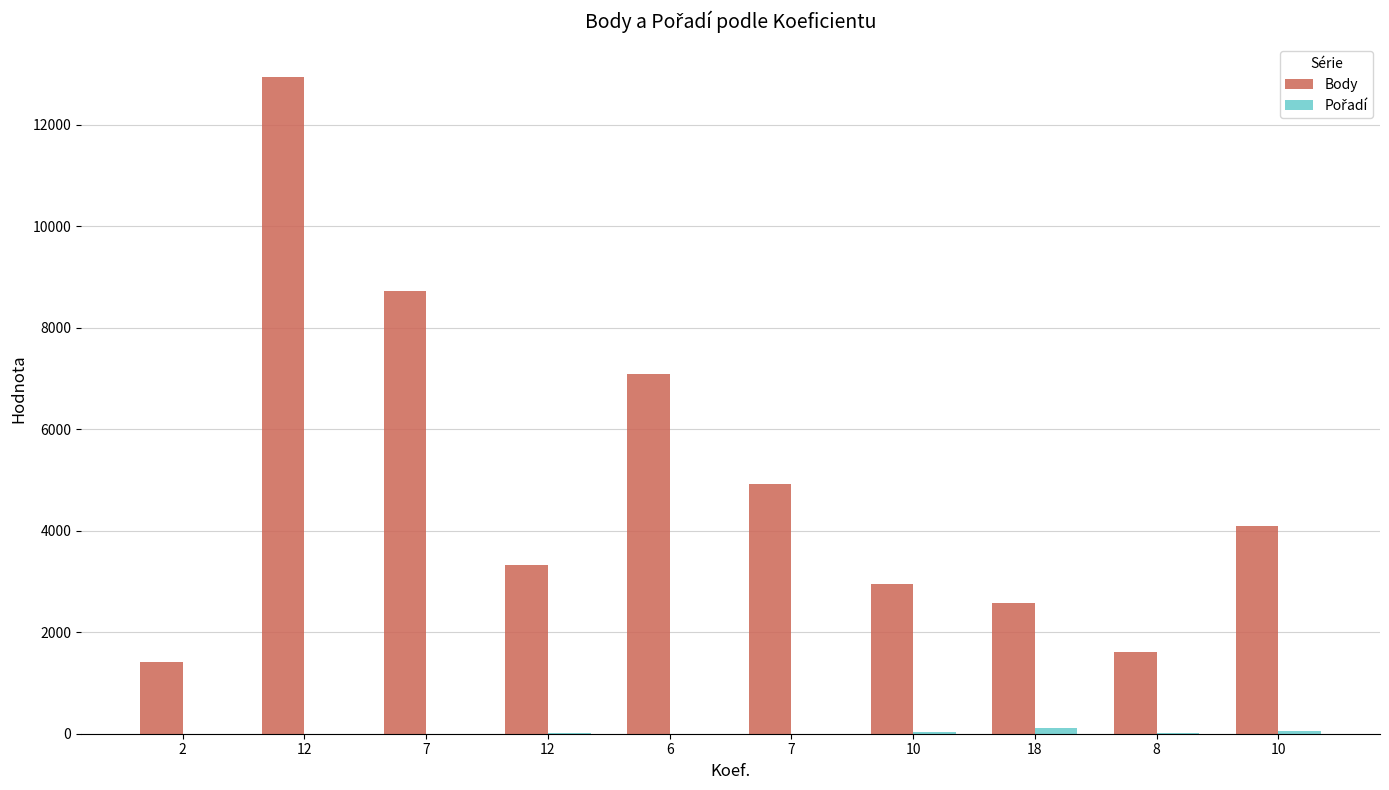

Reading right to left, what are all the values shown in this chart?

Body: 4095	1620	2575	2944	4921	7081	3325	8730	12945	1406
Pořadí: 58	19	118	41	2	1	16	1	2	1